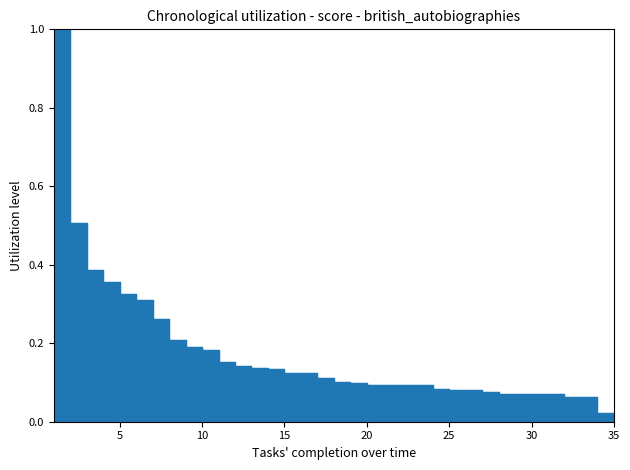

Reading left to right, extract all data points from this chart.

1.0	0.5	0.4	0.4	0.3	0.3	0.3	0.2	0.2	0.2	0.2	0.1	0.1	0.1	0.1	0.1	0.1	0.1	0.1	0.1	0.1	0.1	0.1	0.1	0.1	0.1	0.1	0.1	0.1	0.1	0.1	0.1	0.1	0.0	0.0